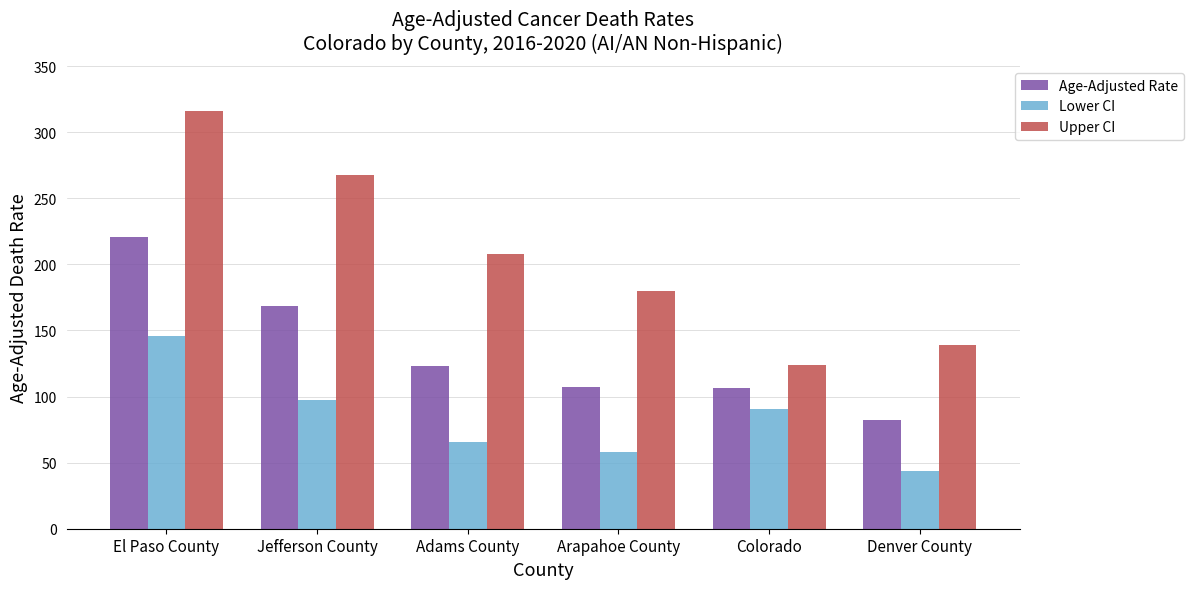

At how many categories does at least one series exceed 191?

3